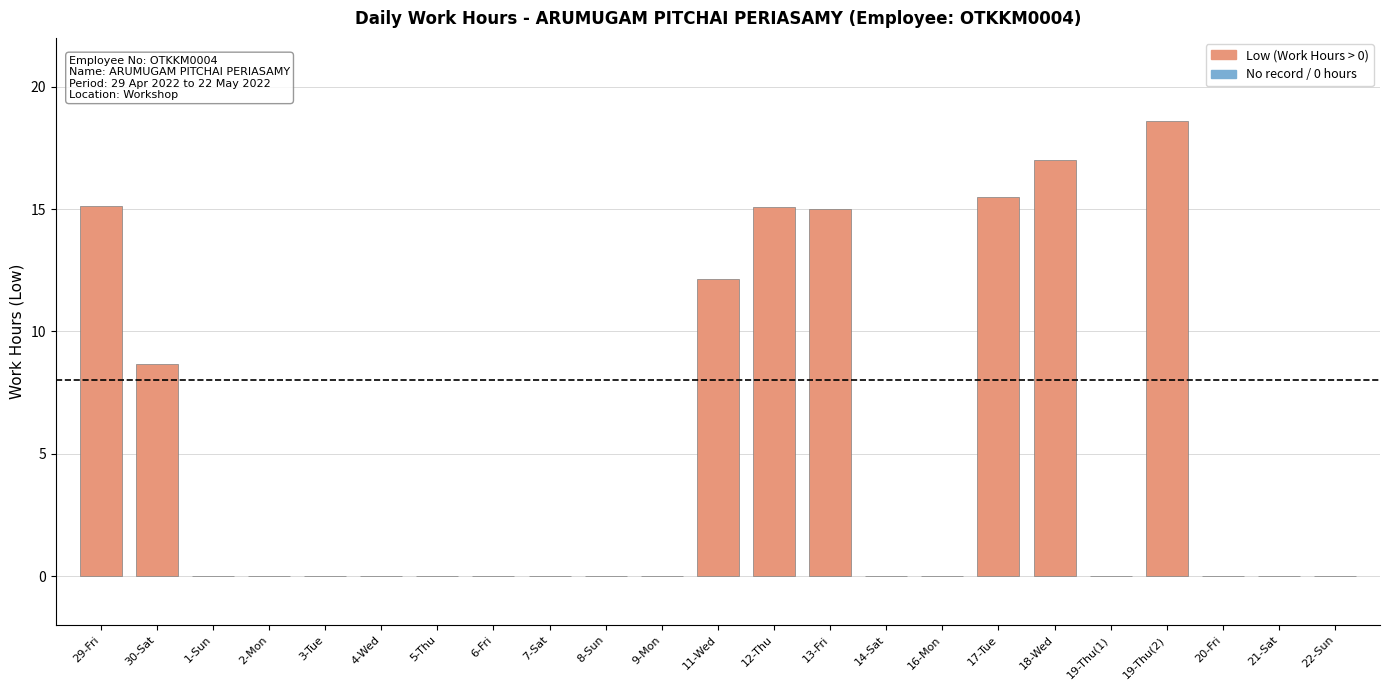

At which category does the chart reach its peak across all series?

19-Thu(2)